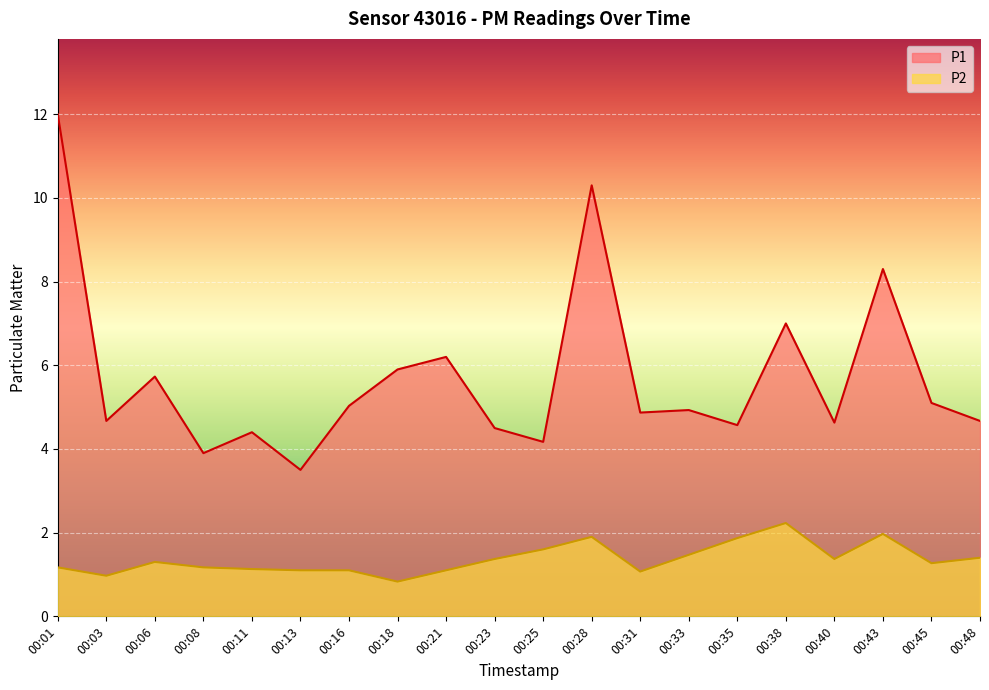

What is the lowest value of the P2 series?

0.8